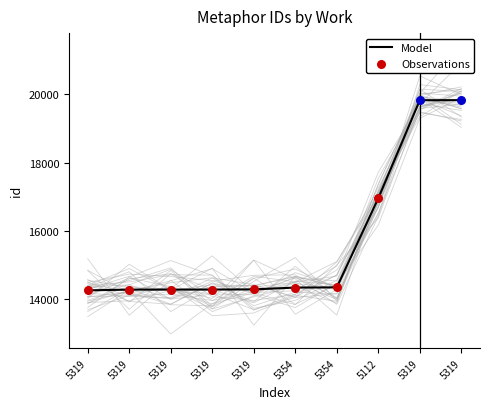

What is the change in value from 5319 to 5319?

+5529